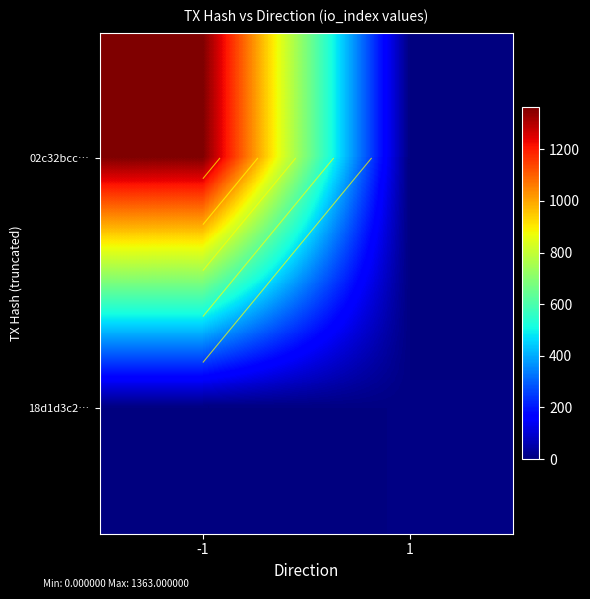

Count the number of data series in this chart.

2